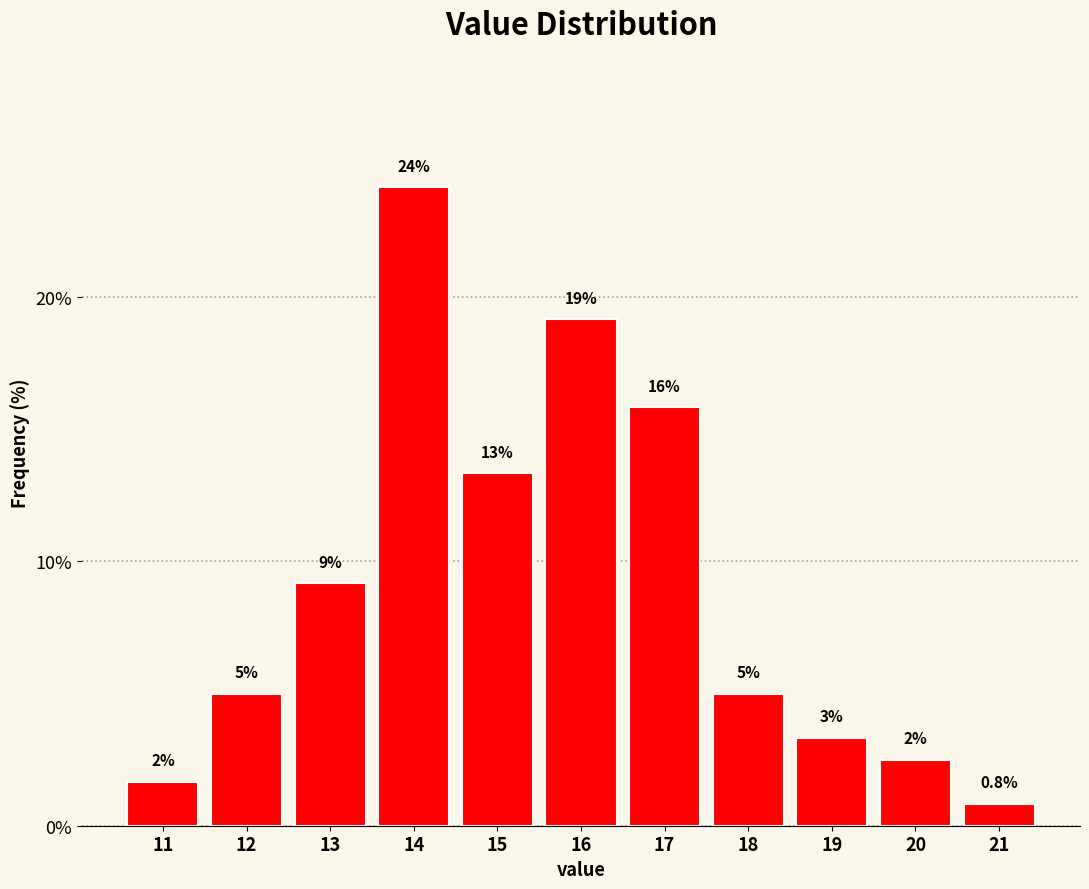

Are the bars horizontal?

No